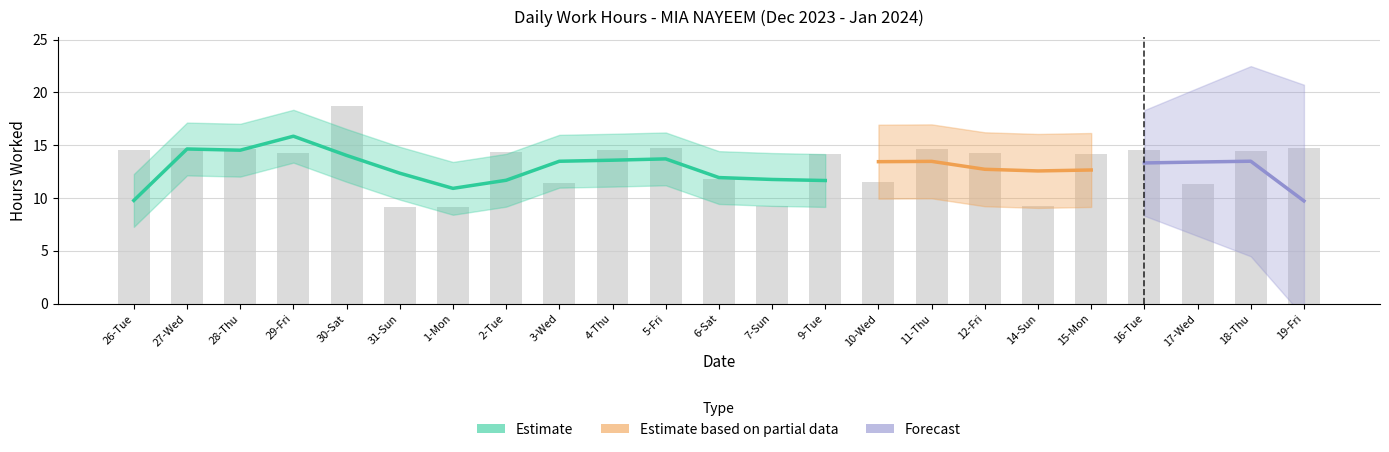

List the labels in order of value, smallest first.

31-Sun, 1-Mon, 14-Sun, 7-Sun, 17-Wed, 3-Wed, 10-Wed, 6-Sat, 9-Tue, 15-Mon, 29-Fri, 12-Fri, 2-Tue, 18-Thu, 16-Tue, 26-Tue, 4-Thu, 28-Thu, 11-Thu, 5-Fri, 27-Wed, 19-Fri, 30-Sat